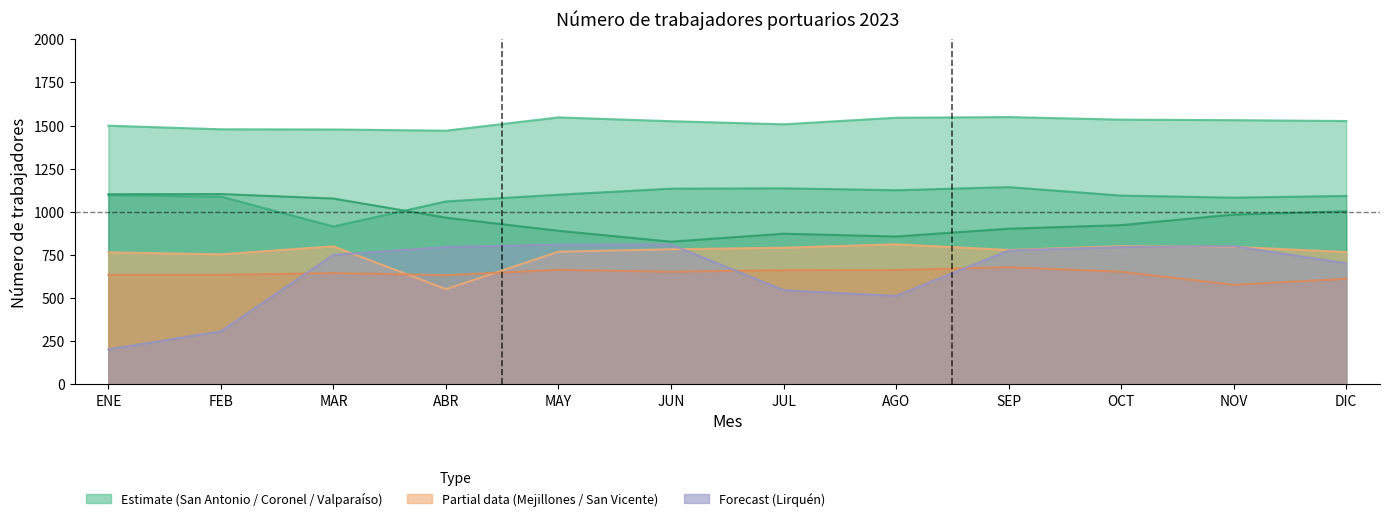

True or false: Valparaiso and San Vicente cross at least once.

False